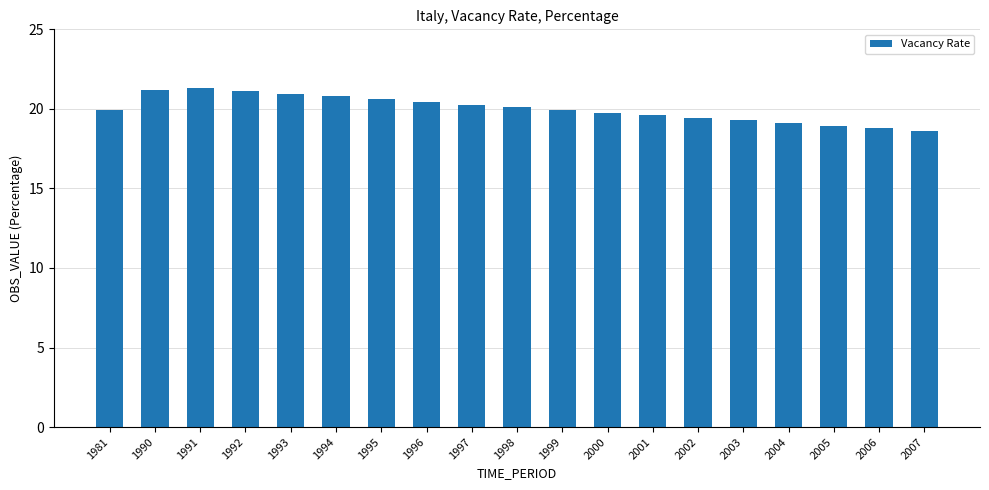

The value at 1995 is 20.6. True or false?

True